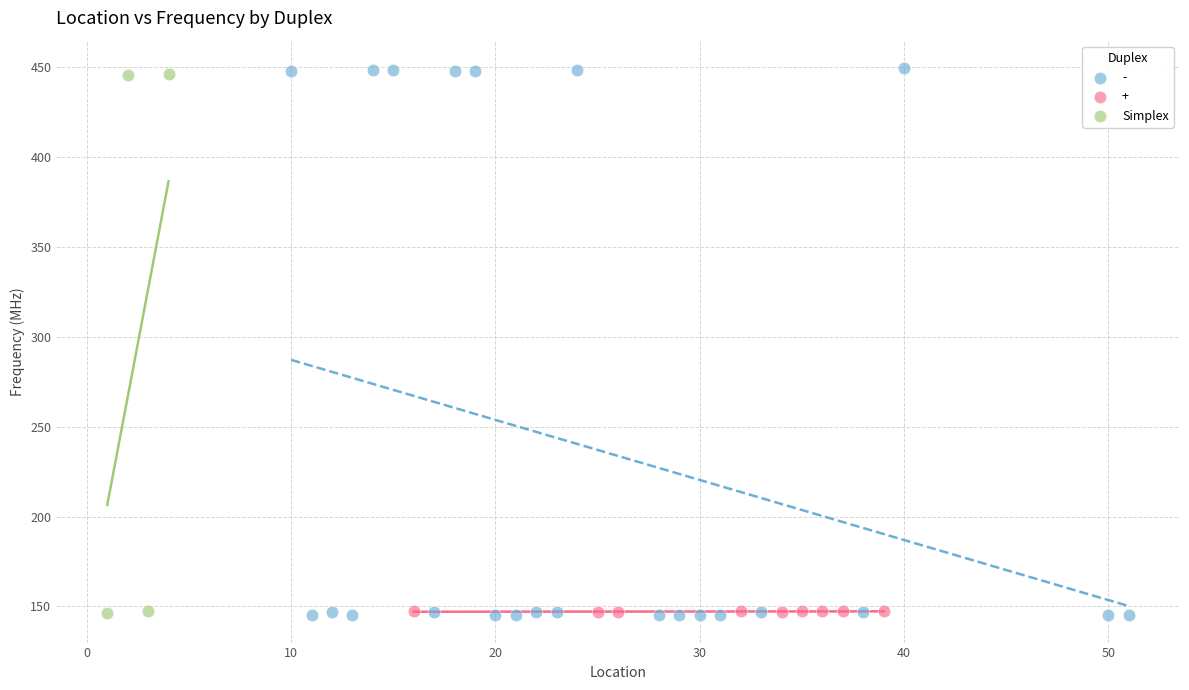

Which series has the widest spread of Y values?

-